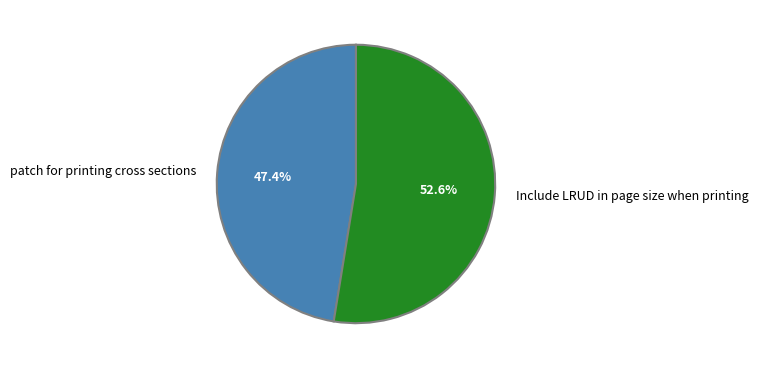

Which has a higher value, Include LRUD in page size when printing or patch for printing cross sections?

Include LRUD in page size when printing